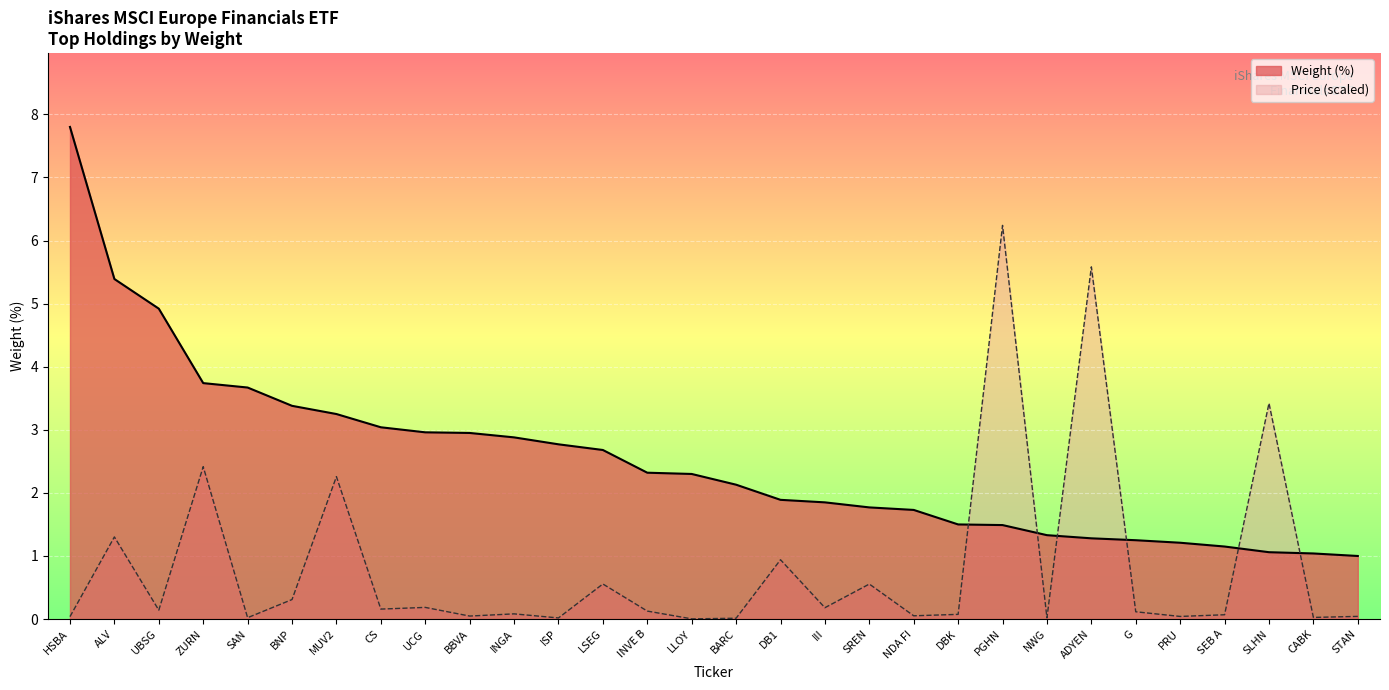

At which label does Price reach its minimum?

LLOY